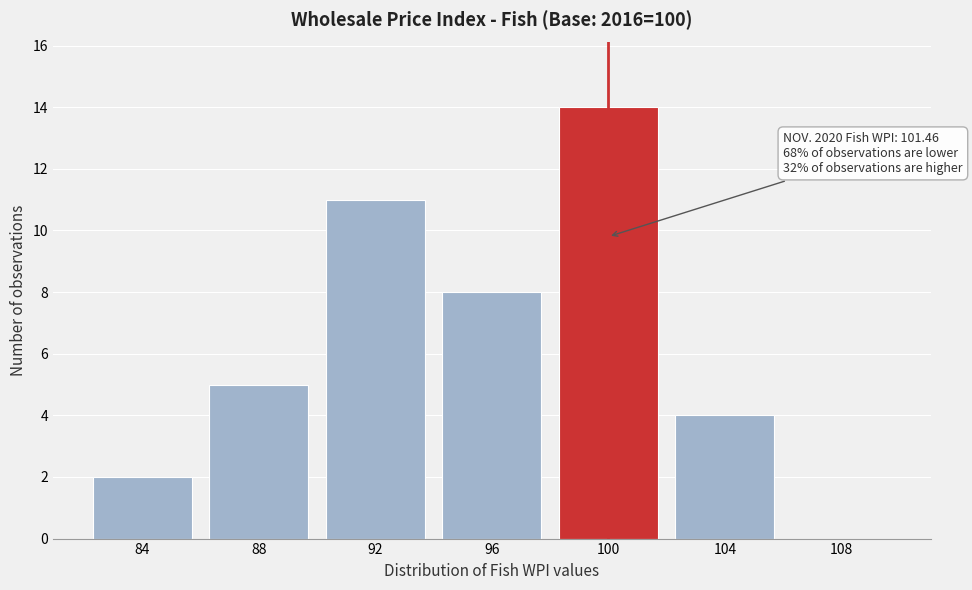

Reading left to right, transcribe all the data shown in this chart.

84=2	88=5	92=11	96=8	100=14	104=4	108=0